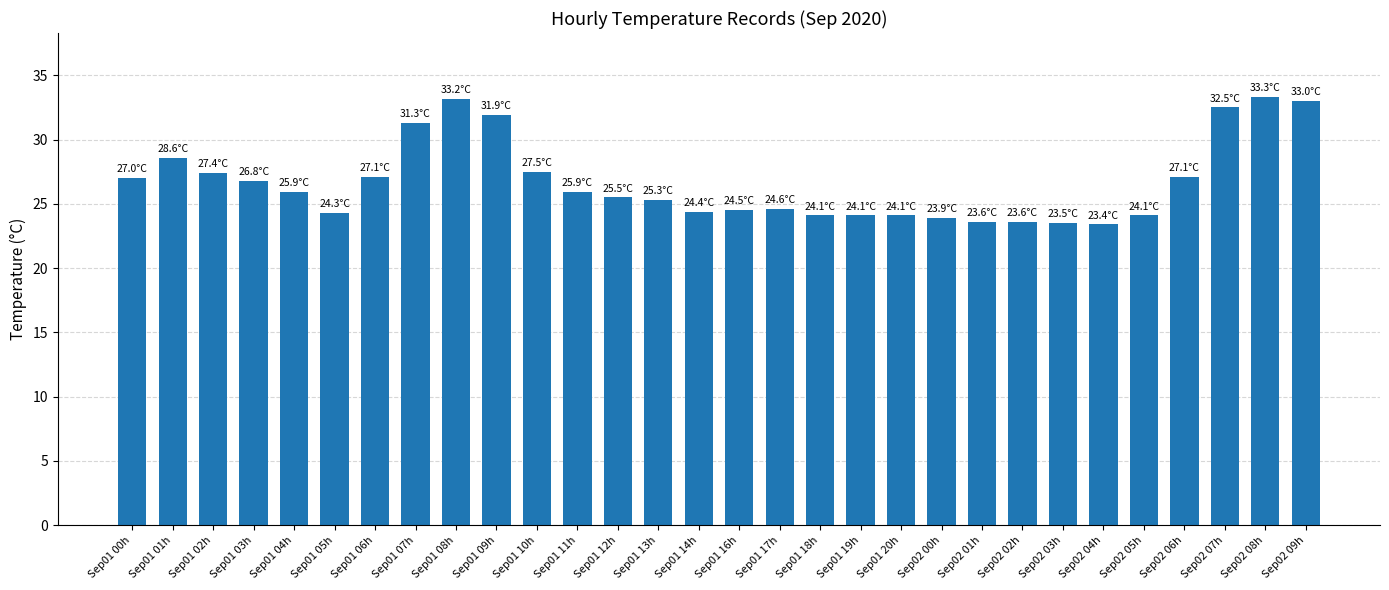

What is the sum of all values?

801.5